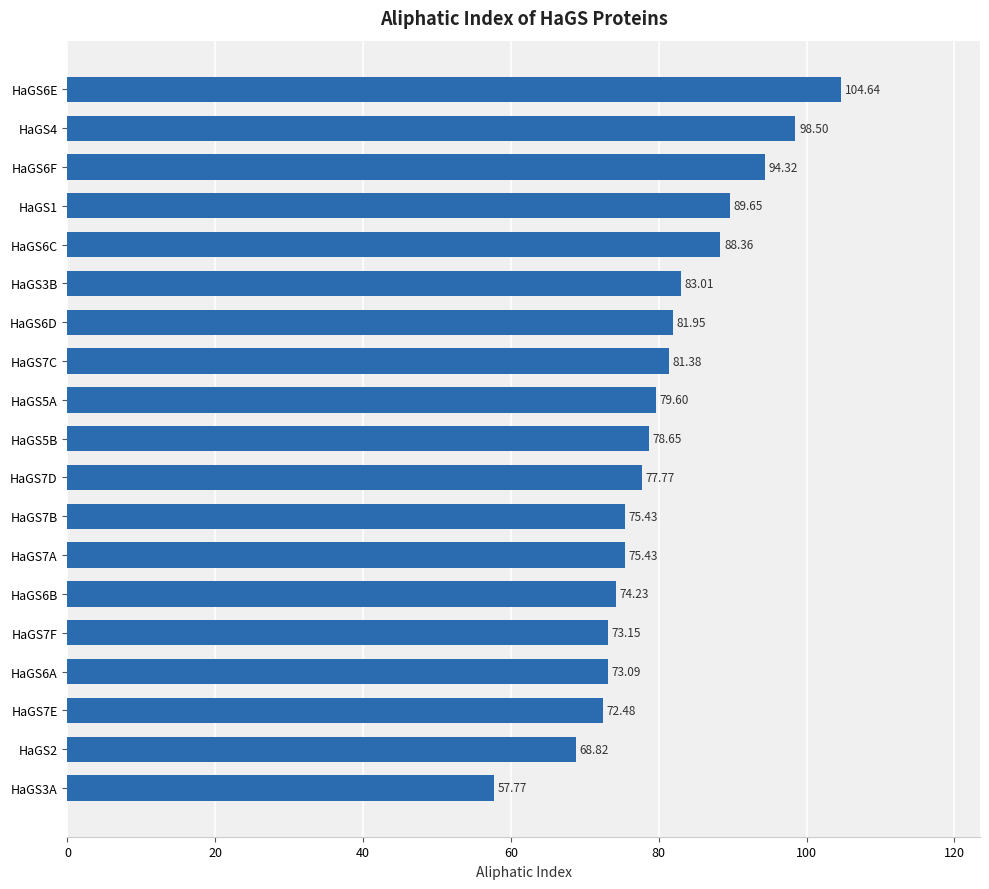

What is the difference between the values at HaGS6E and HaGS6F?

10.3